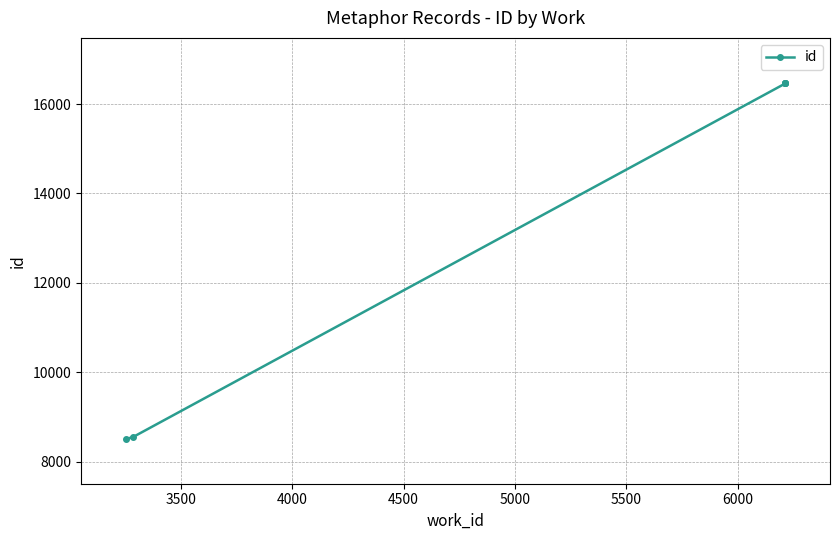

What is the value of the 2nd point from the left?

8546